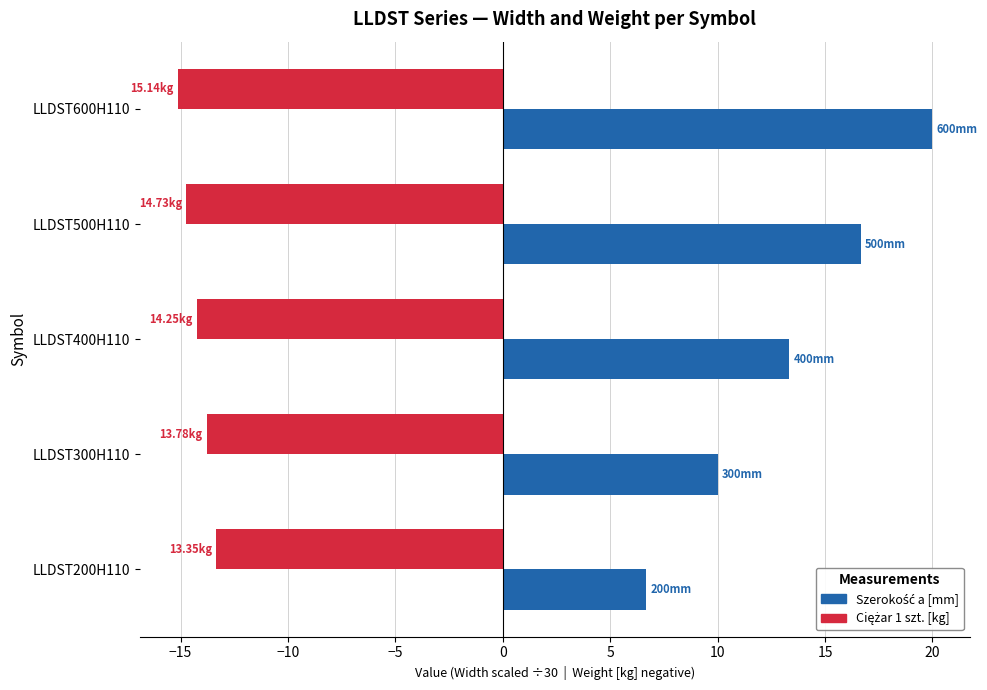

At which category is the sum across all series the highest?

LLDST600H110